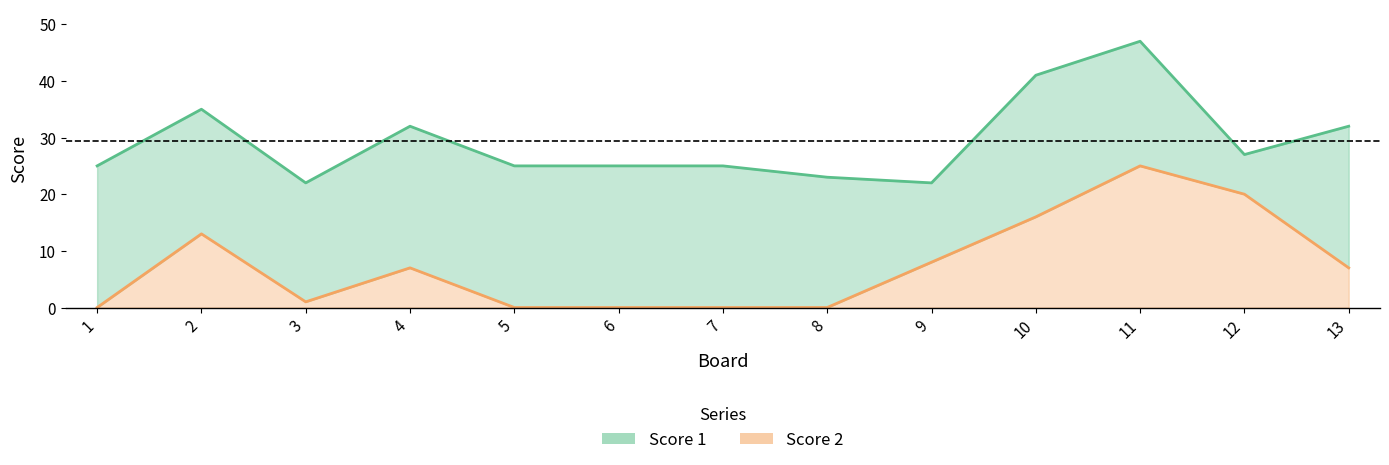

List the labels in order of value, largest first.

11, 12, 10, 2, 9, 4, 13, 3, 1, 5, 6, 7, 8